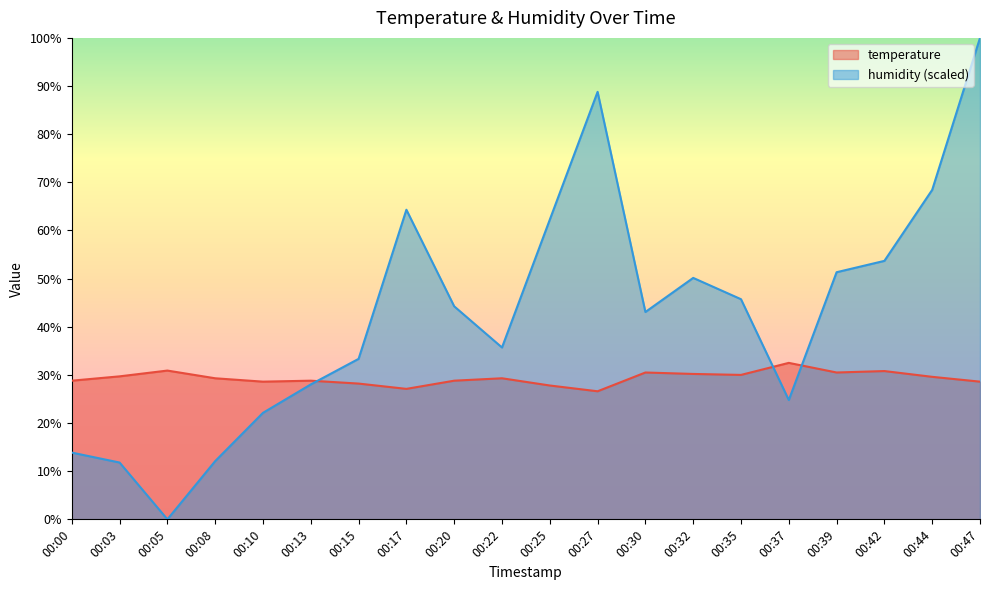

Which label corresponds to the largest value in the chart?

00:47